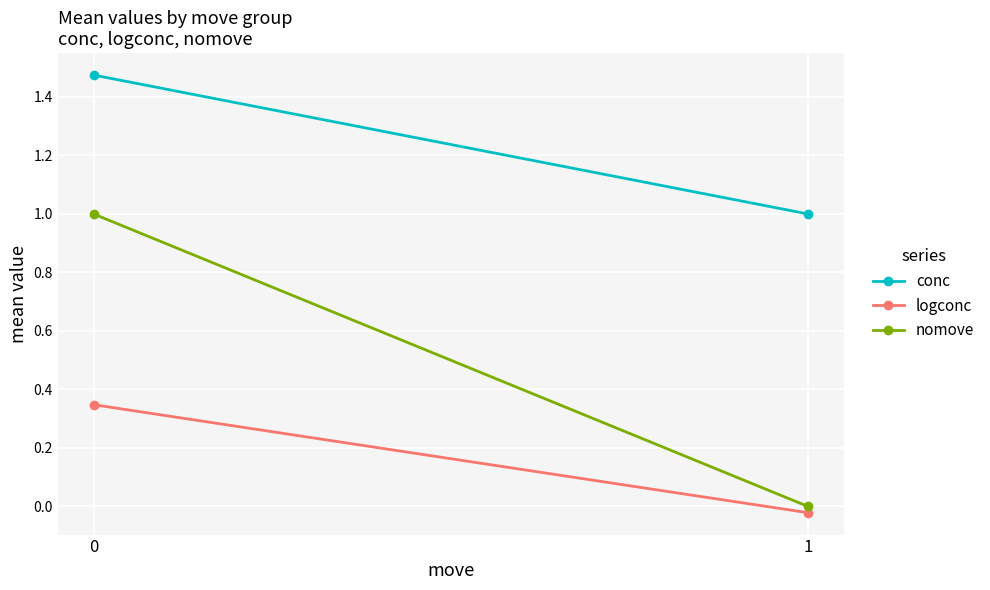

Which series has the largest range (max minus min)?

nomove